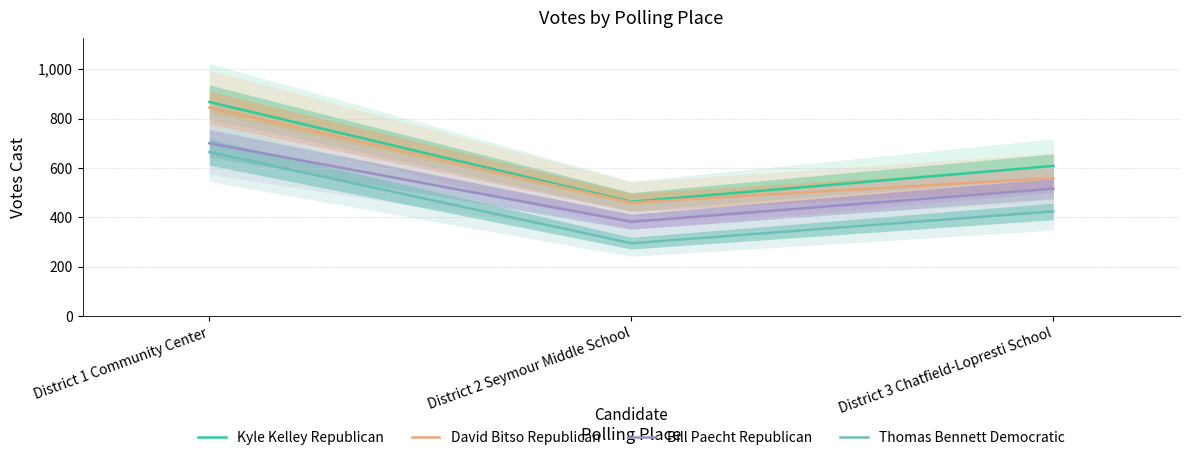

True or false: Kyle Kelley Republican has a value of 608 at District 3 Chatfield-Lopresti School.

True